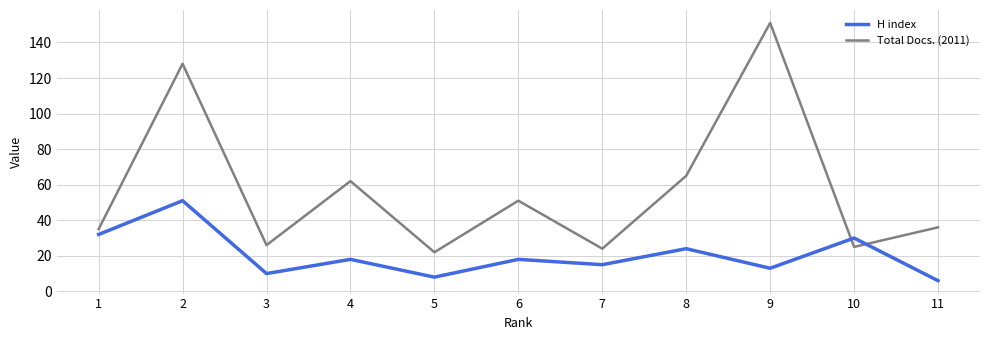

Which series has the largest range (max minus min)?

Total Docs. (2011)